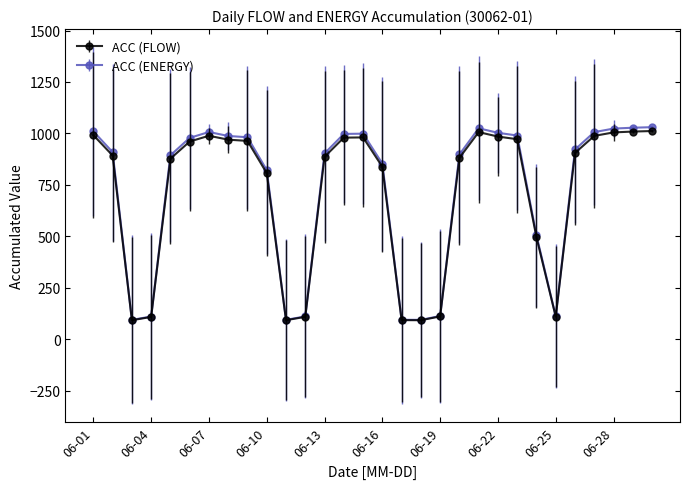

What is the minimum value shown in the chart?

92.0